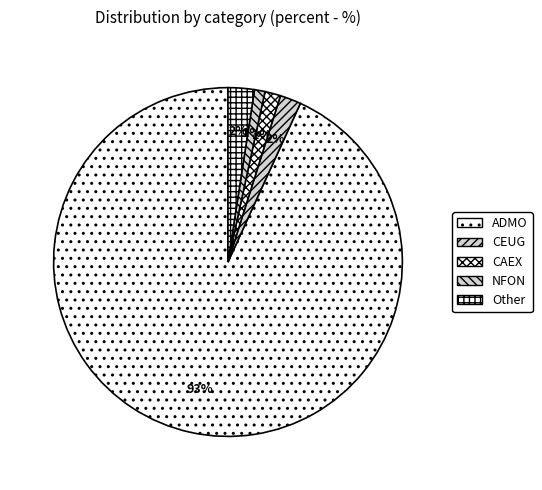

How many slices are in this pie chart?

5